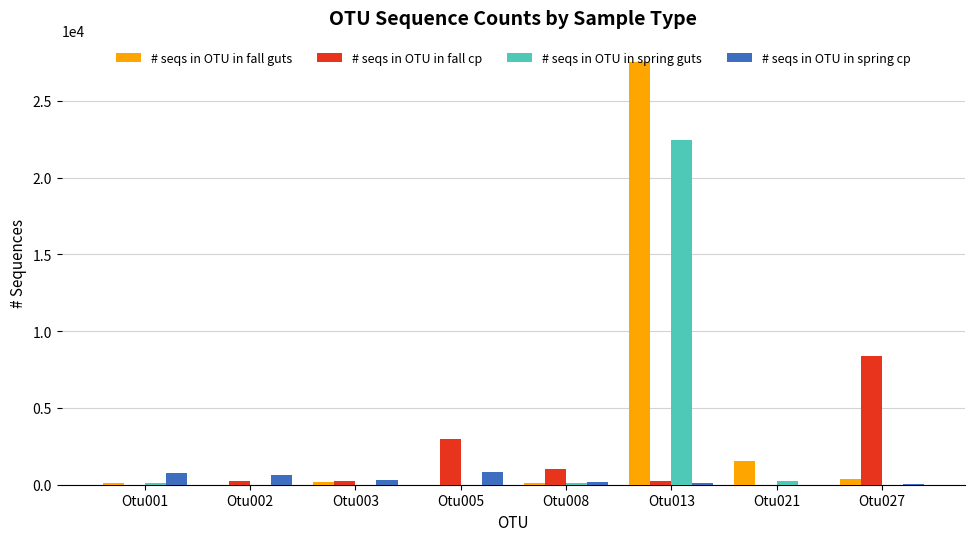

At which label is # seqs in OTU in fall cp closest to 4192?

Otu005